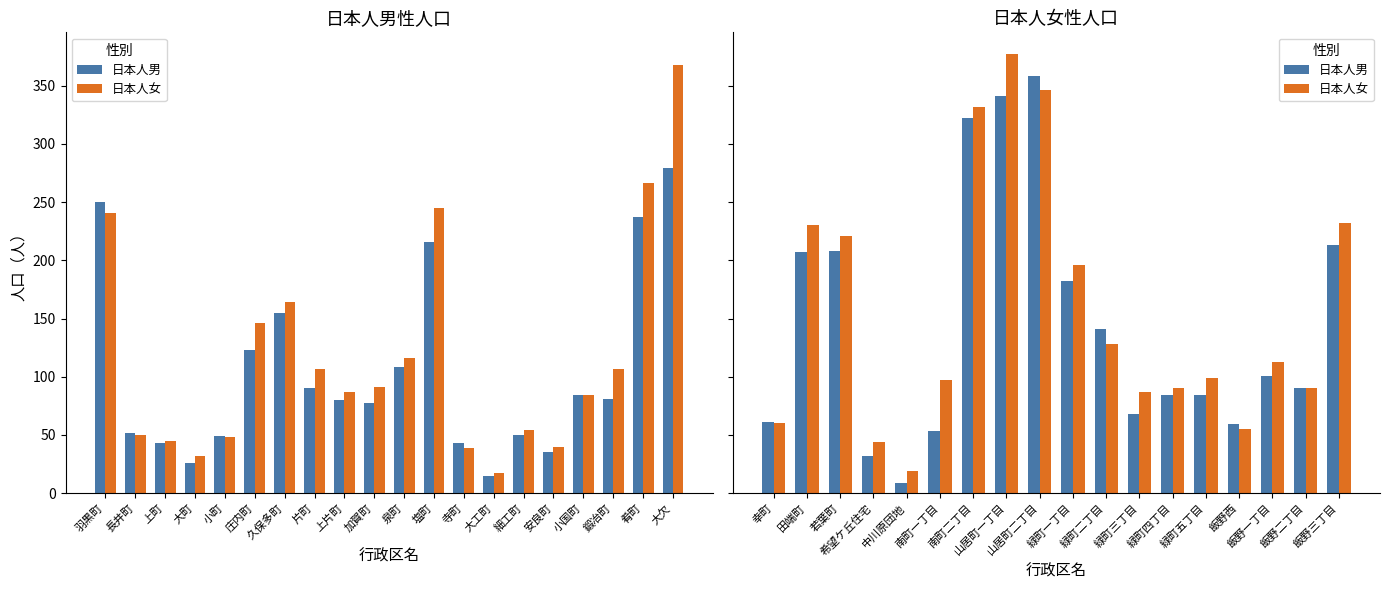

Which series has the largest total across all categories?

日本人女